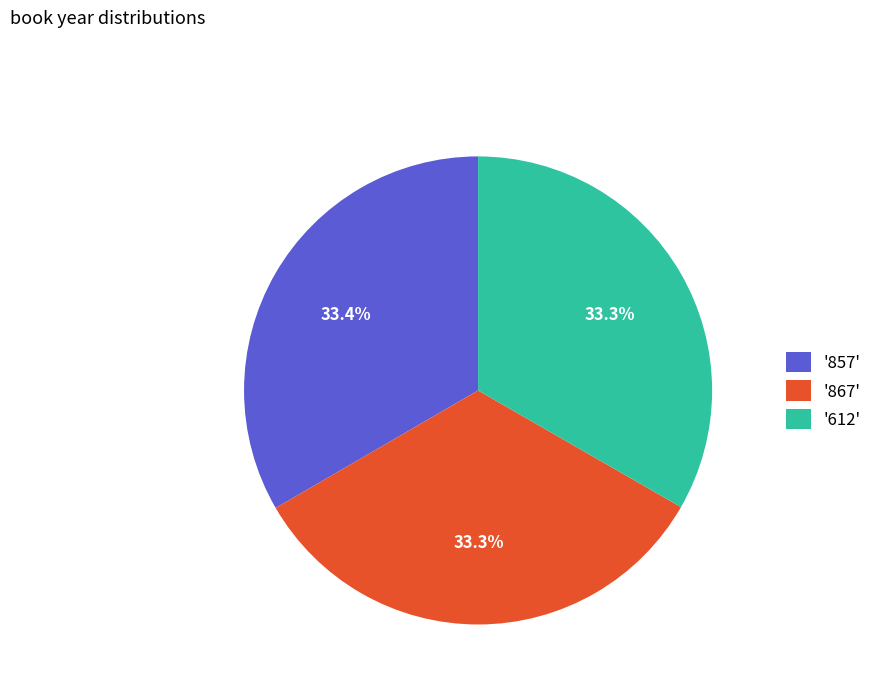

Count the number of slices in the pie.

3